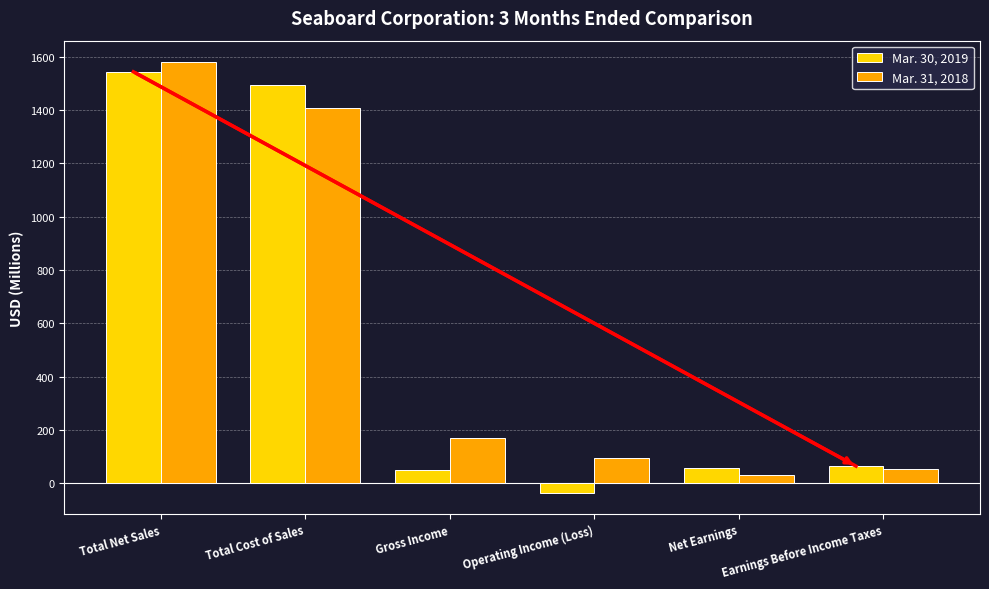

Rank the series at Total Cost of Sales from highest to lowest value.

Mar. 30, 2019, Mar. 31, 2018